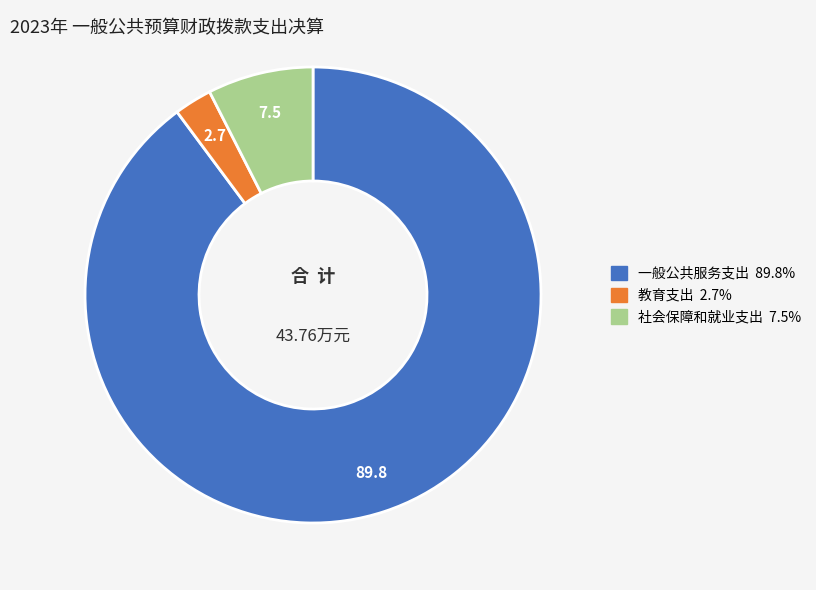

Rank the categories by value from lowest to highest.

教育支出, 社会保障和就业支出, 一般公共服务支出